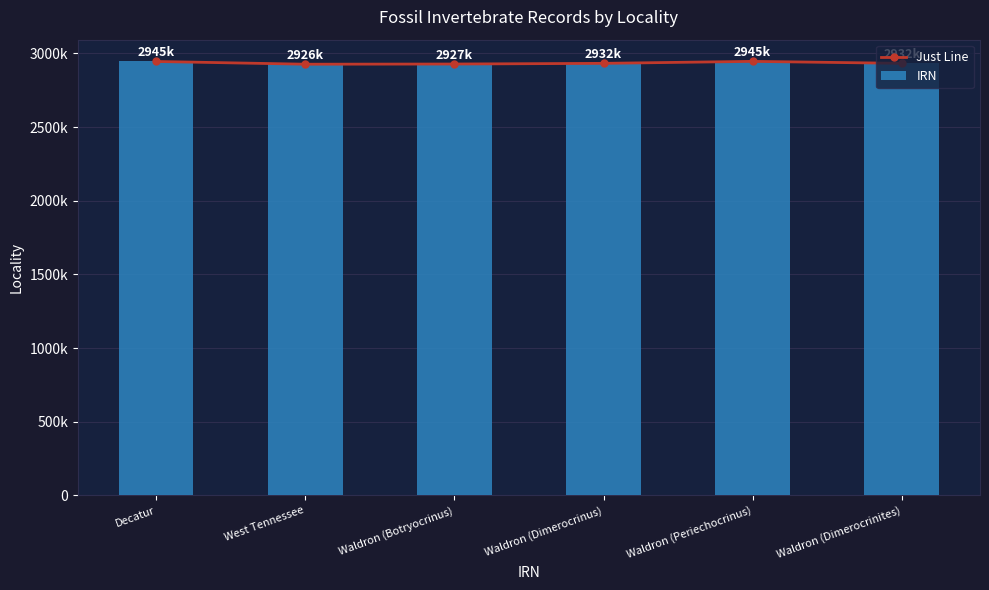

What is the label of the 2nd bar from the left?

West Tennessee